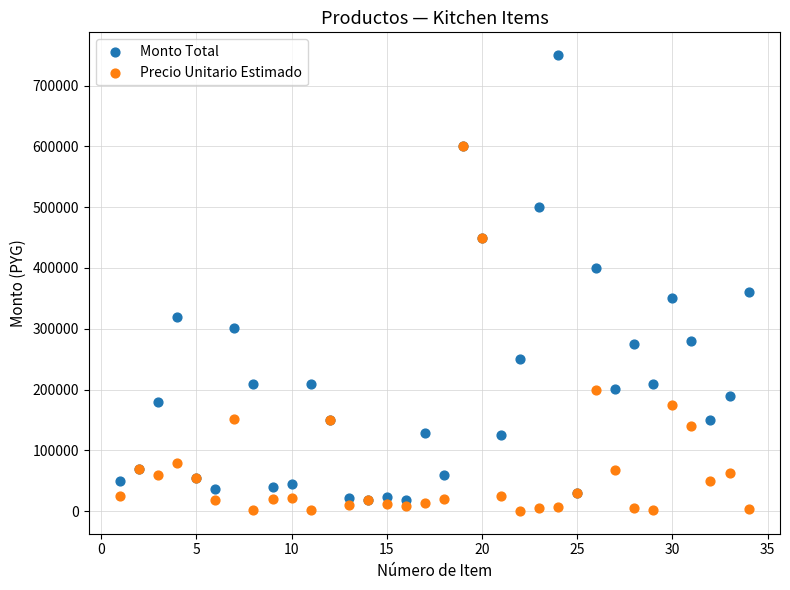

Which series contains the highest Y value?

Monto Total